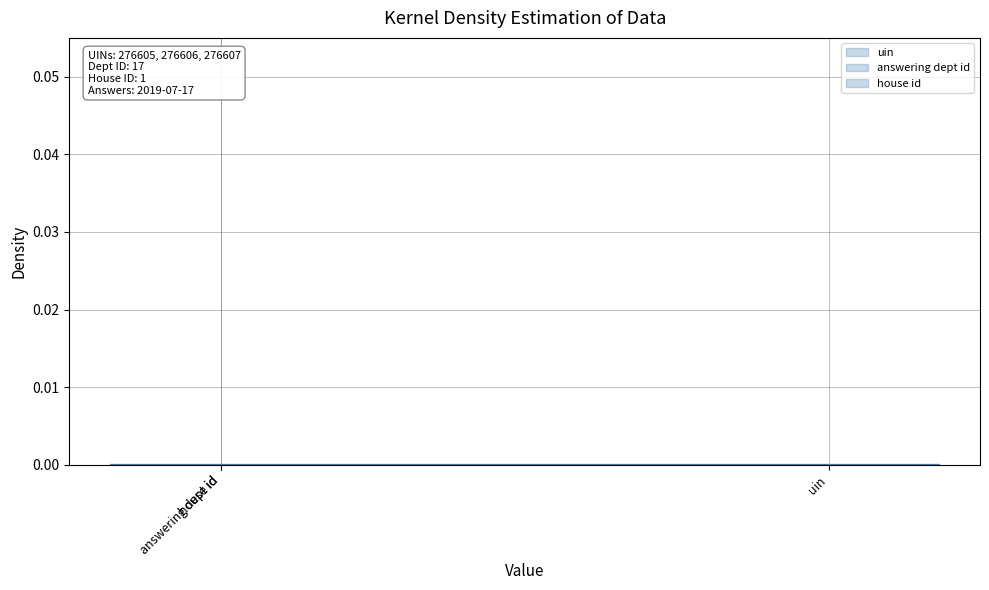

Rank the series by their maximum value, from highest to lowest.

uin, answering dept id, house id